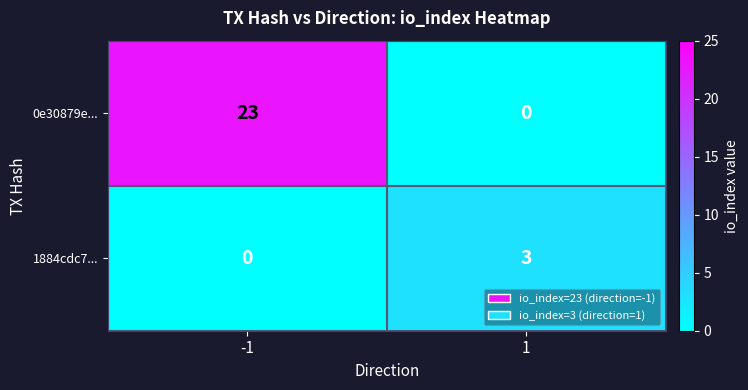

List the series in order of their overall mean, highest first.

0e30879e..., 1884cdc7...